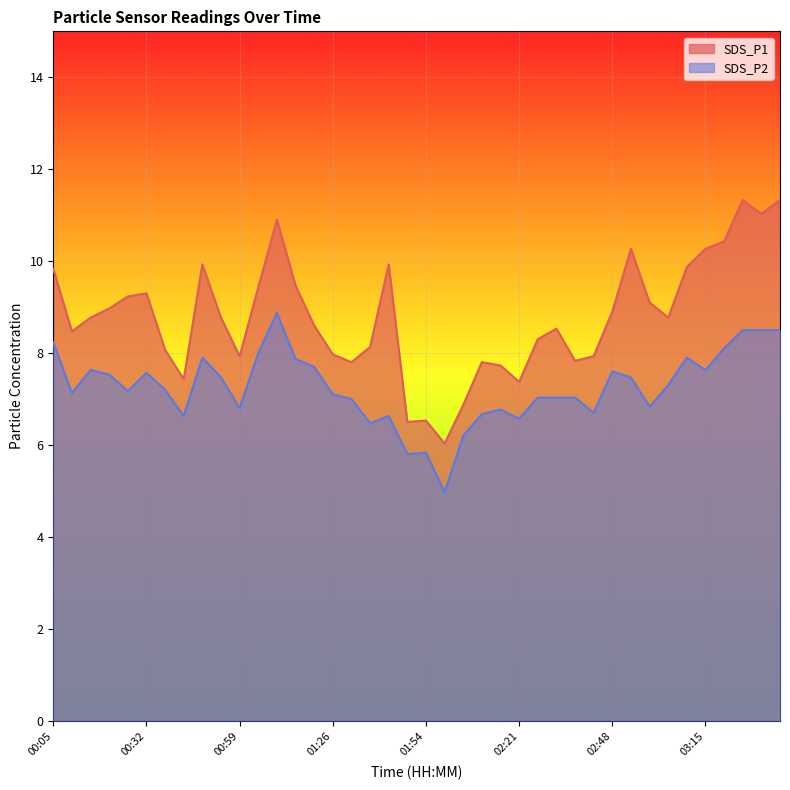

How many interior local peaks does the SDS_P1 series have?

9